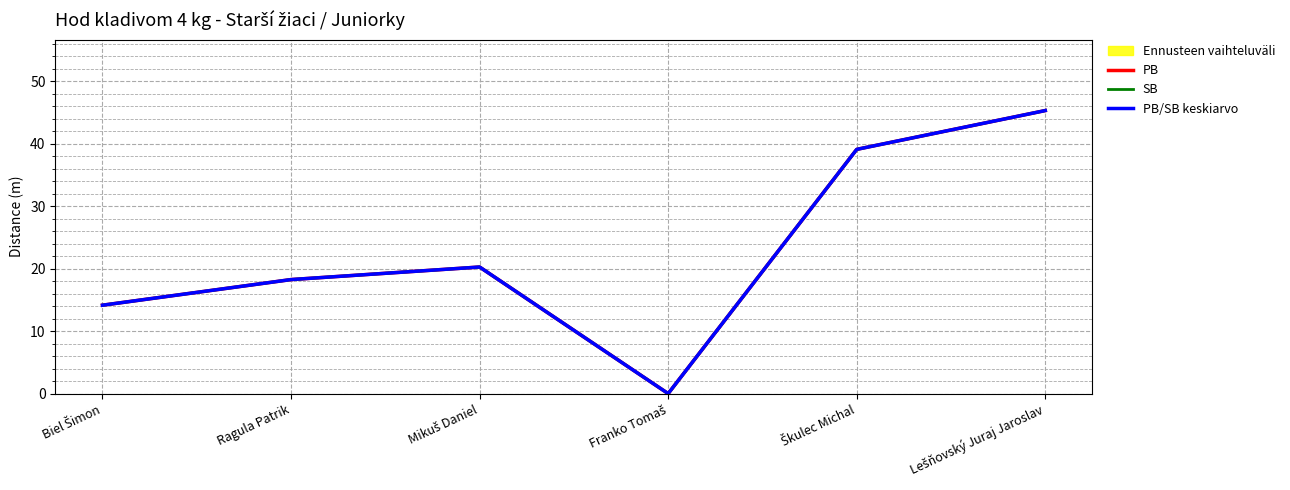

What position from the left is Franko Tomaš?

4